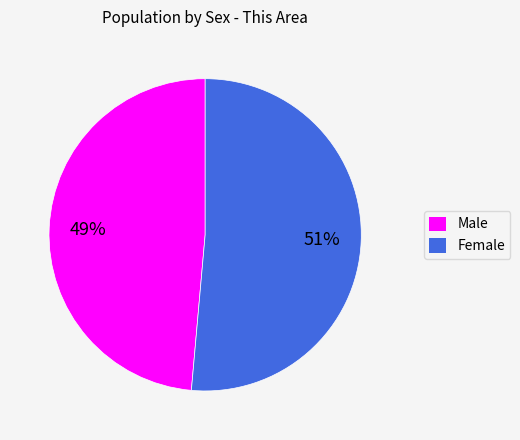

How many segments does this pie chart have?

2